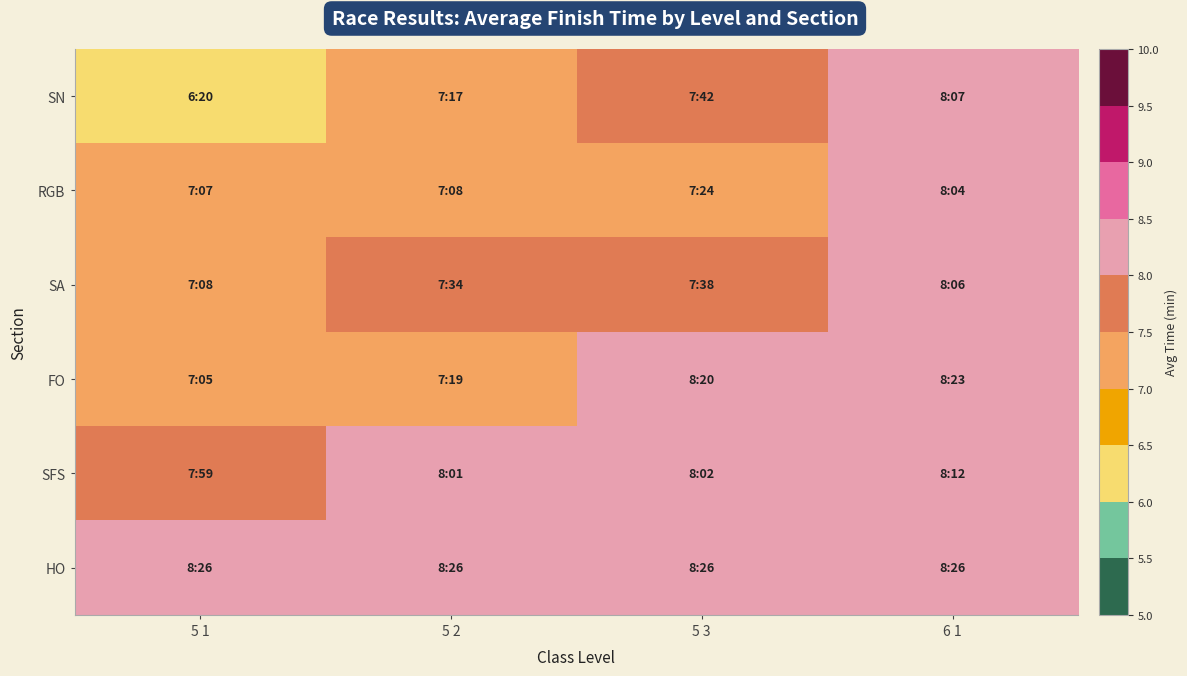

How many distinct data groups are displayed?

6